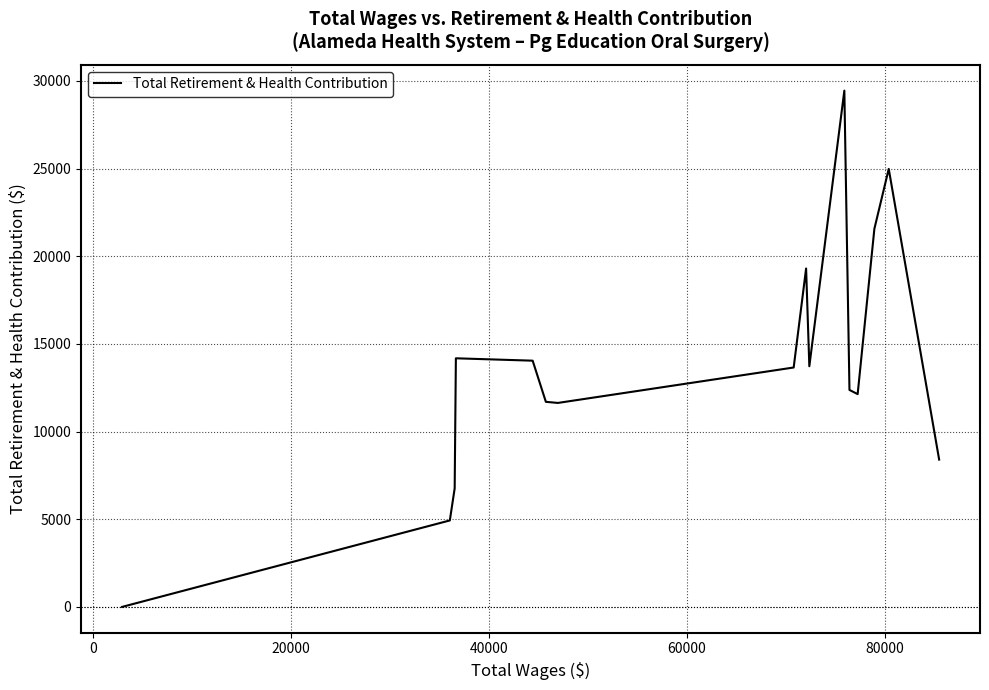

Does the chart have visible grid lines?

Yes